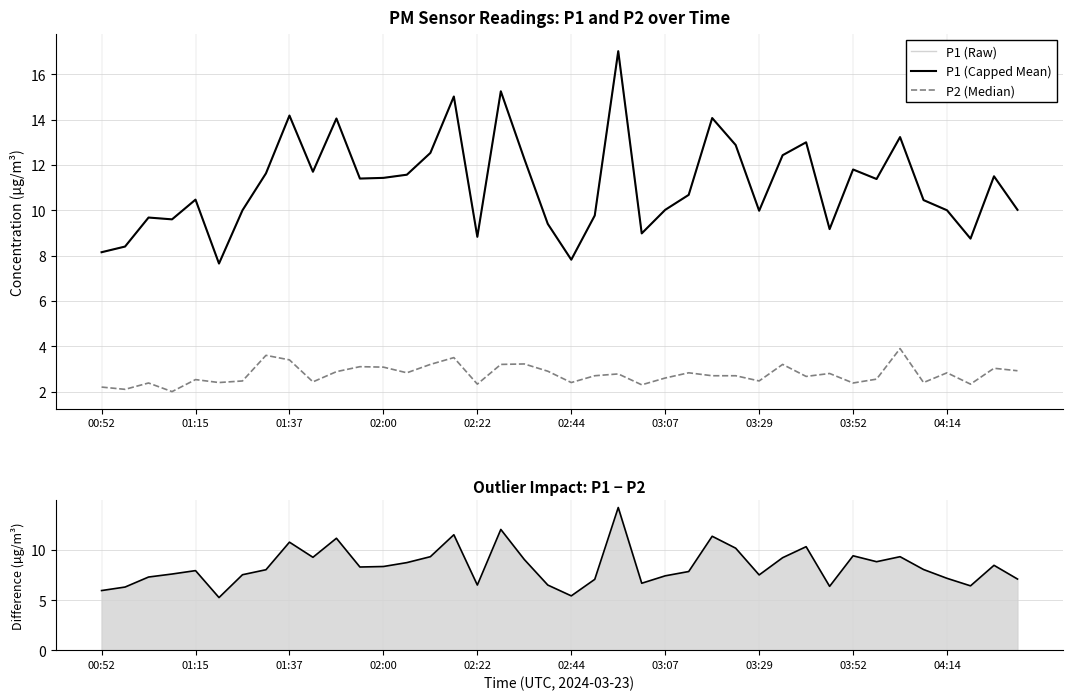

True or false: P1 (Capped Mean) and P1 (Raw) cross at least once.

False